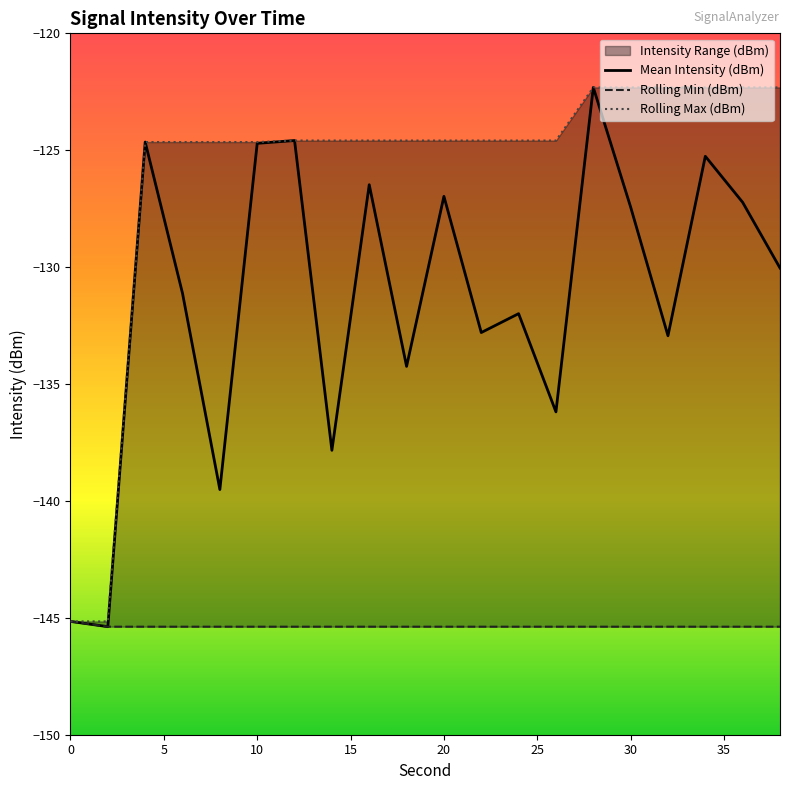

The Mean Intensity (dBm) series shows -124.7 at 10. True or false?

True